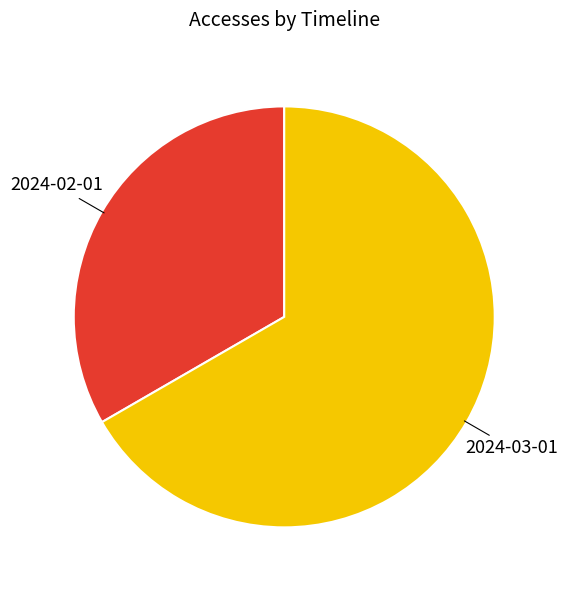

Do 2024-03-01 and 2024-02-01 together represent more than half of the pie?

Yes